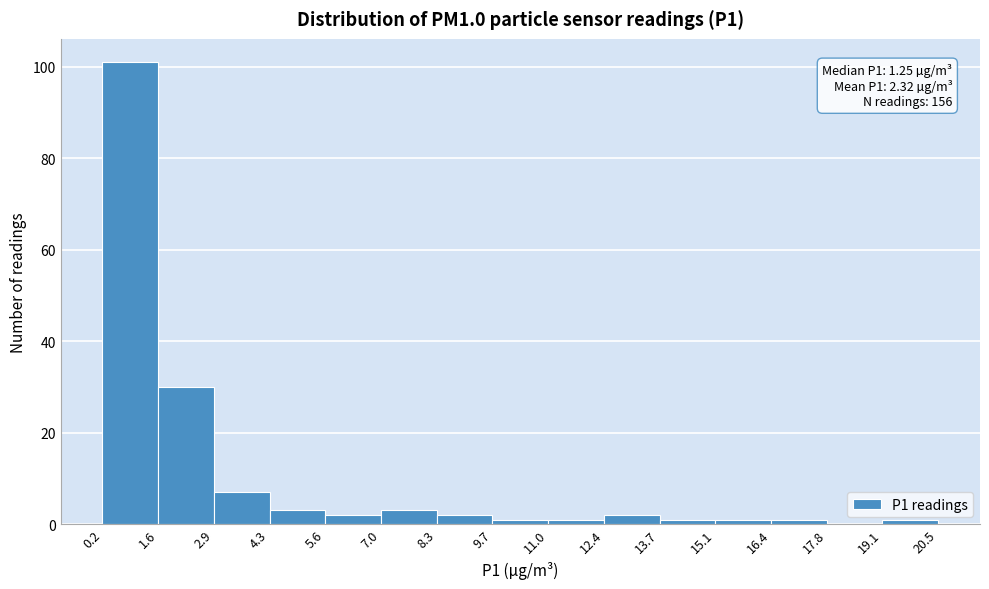

Which range on the x-axis has the tallest bar?

0.2 to 1.6